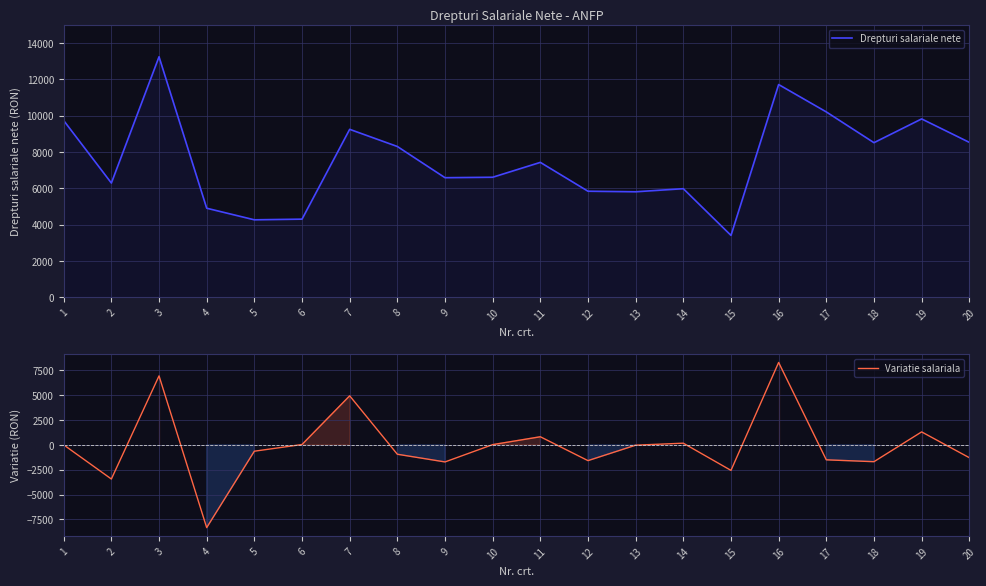

At which label does Variatie salariala first exceed -31?

1